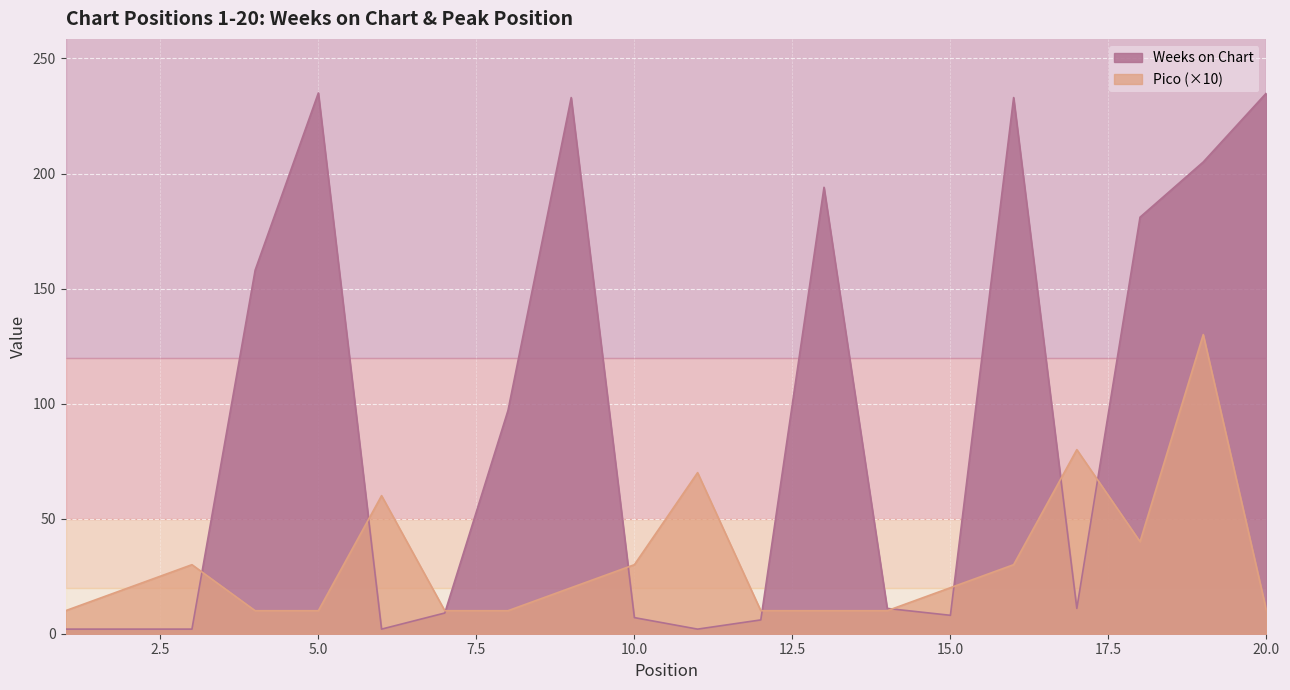

Between which two adjacent categories do Pico and Weeks on Chart first intersect?

3 and 4